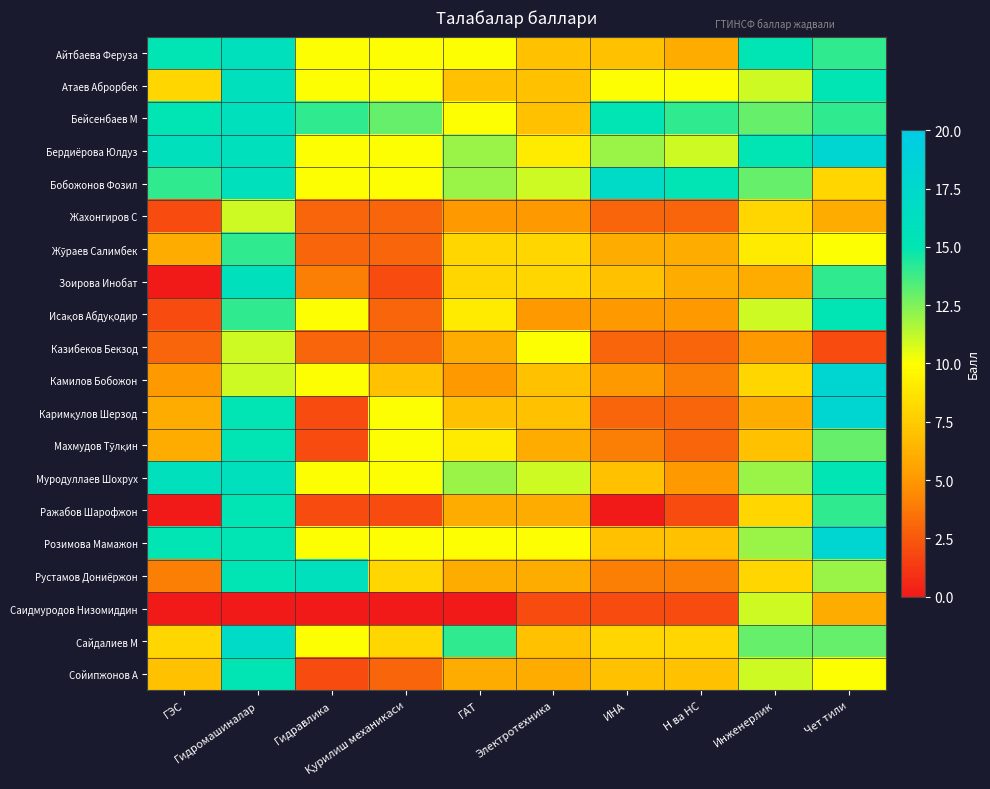

Which series has the widest spread of values?

Зоирова Инобат